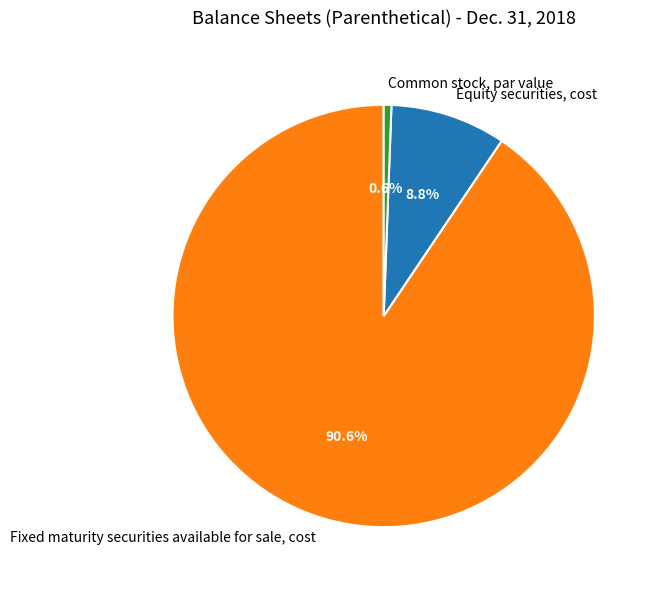

Count the number of slices in the pie.

3